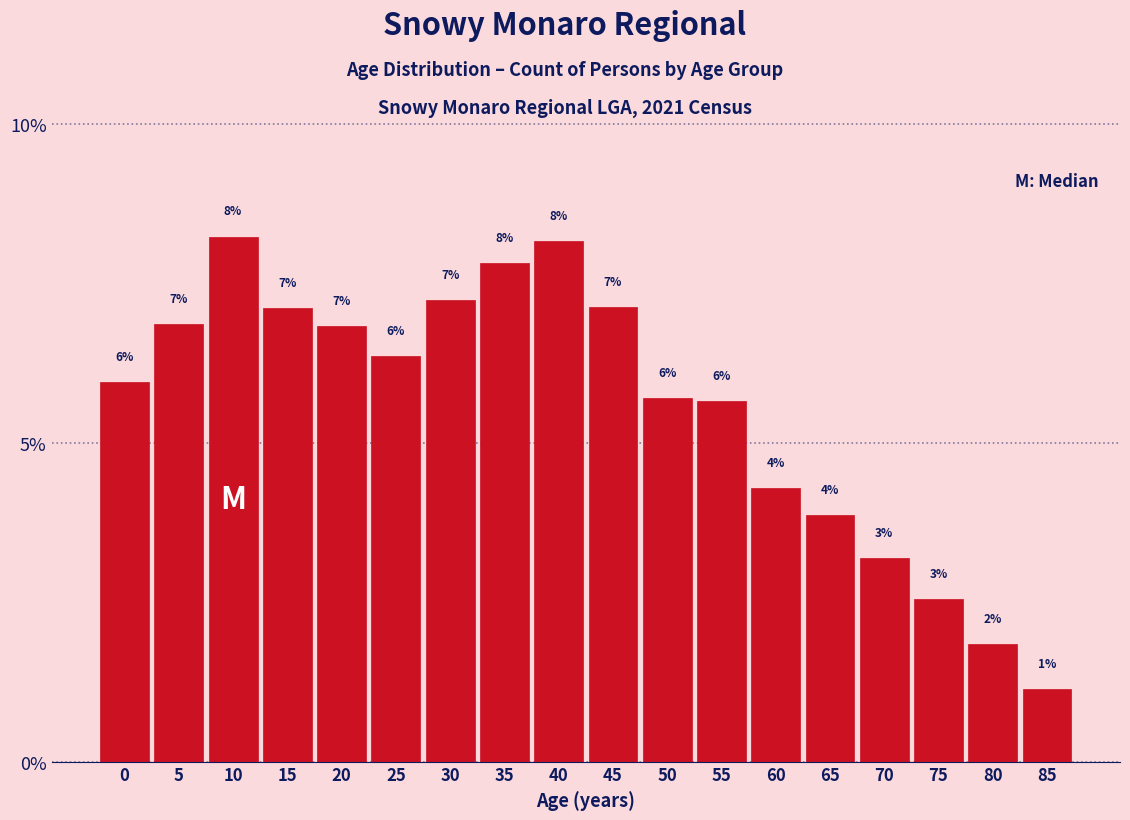

Does the chart contain any negative values?

No